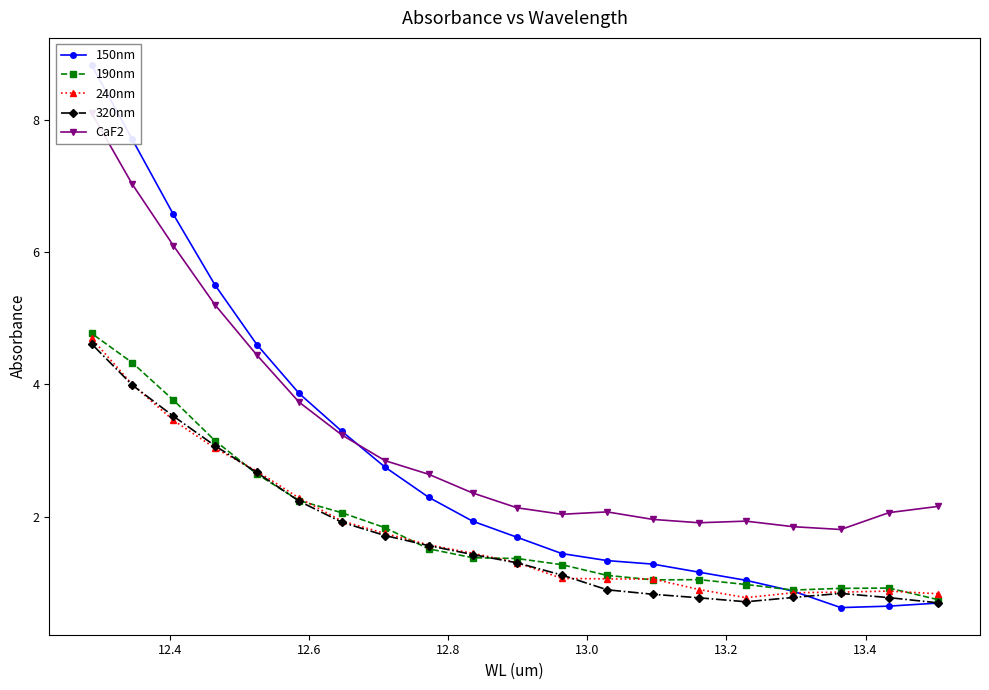

What is the highest value of the 240nm series?

4.7